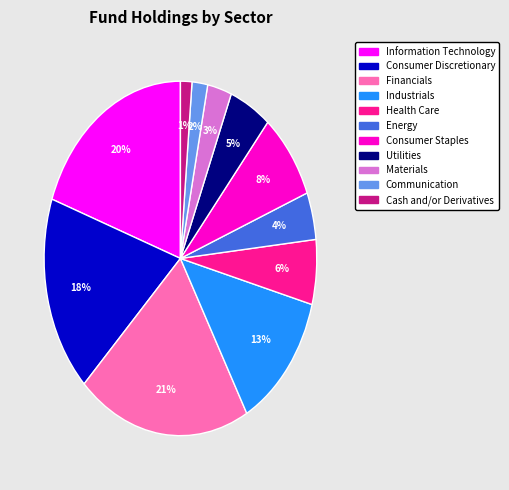

Count the number of slices in the pie.

11